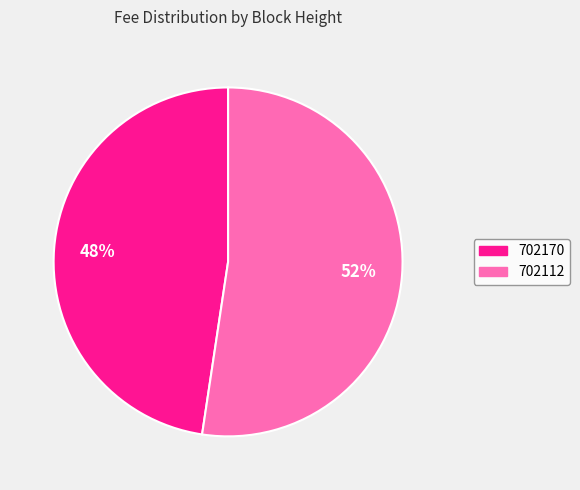

Which category has the biggest portion of the pie?

702112